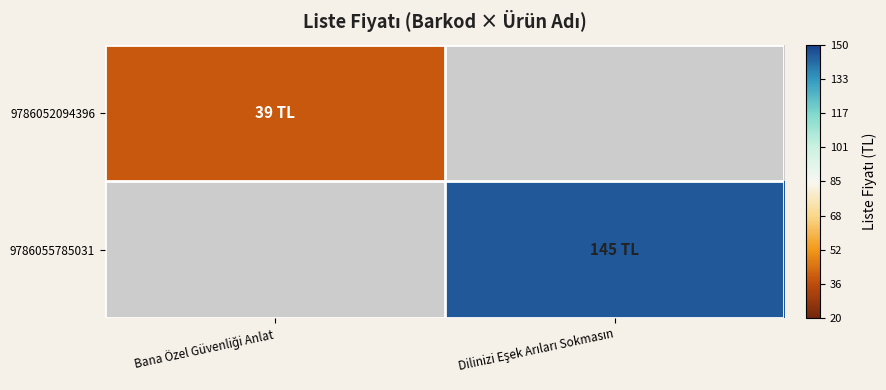

How many series are shown in this chart?

2